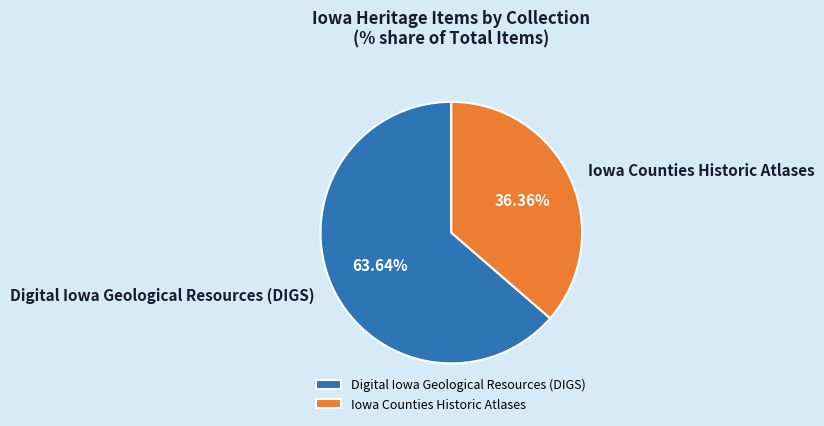

Which has a higher value, Iowa Counties Historic Atlases or Digital Iowa Geological Resources (DIGS)?

Digital Iowa Geological Resources (DIGS)